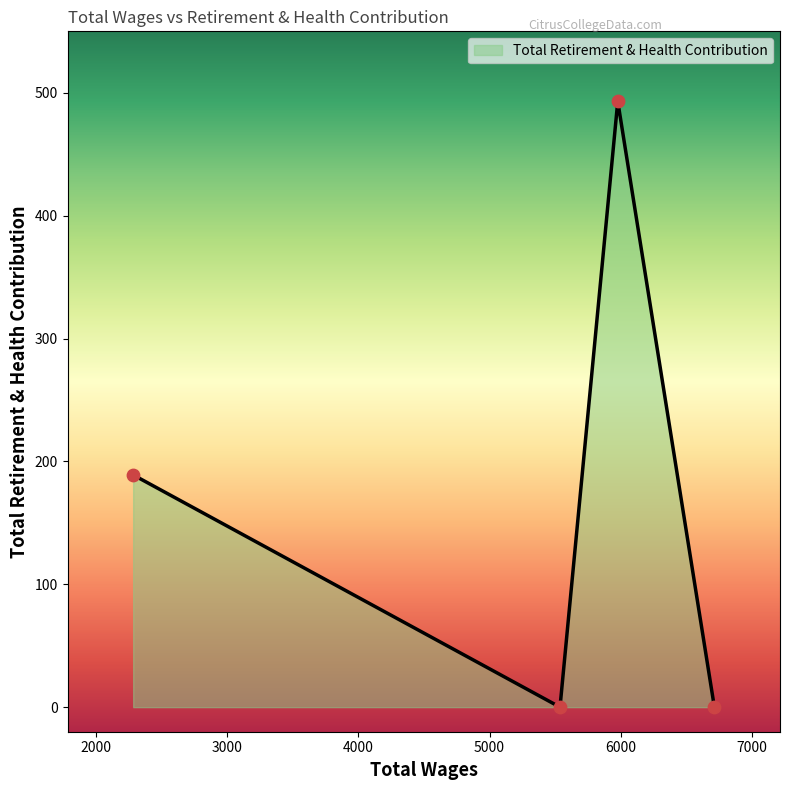

What is the difference between the maximum and second lowest values?

493